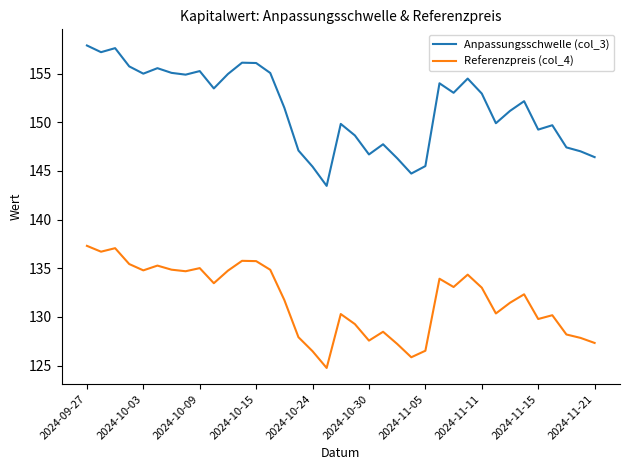

Which series has the largest total across all categories?

Anpassungsschwelle (col_3)